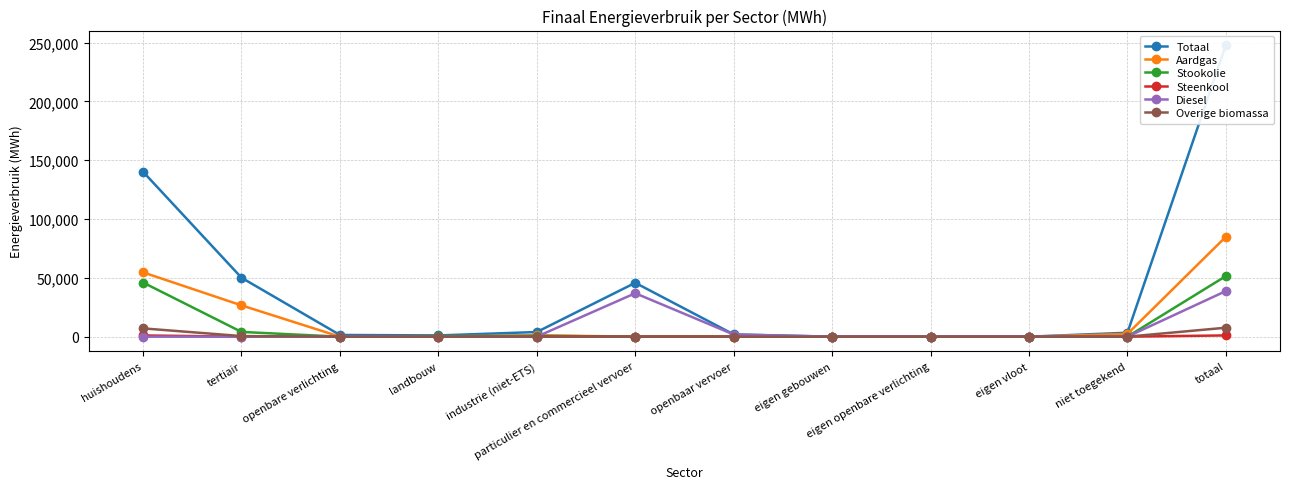

At how many categories does at least one series exceed 209005?

1